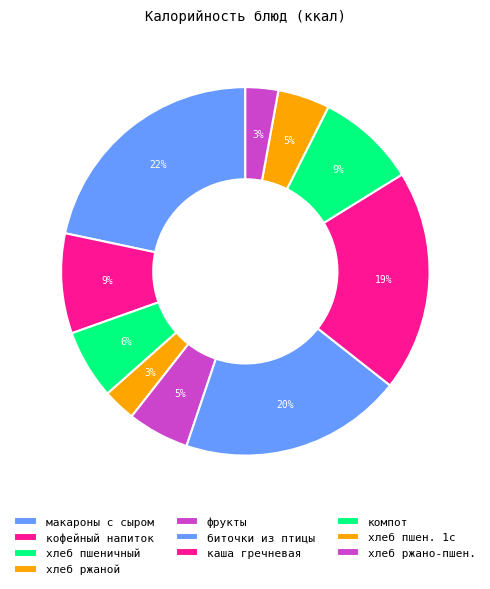

Does any single category account for the majority?

No